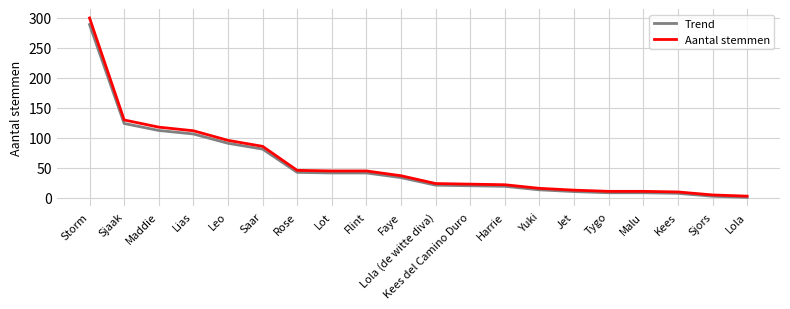

Between Lias and Faye, which series saw the biggest shift?

Aantal stemmen